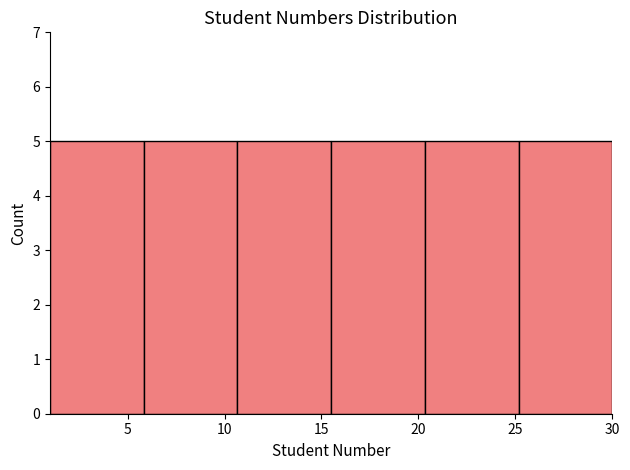

Reading left to right, transcribe this chart: for each bar, give the range it covers on the x-axis and its height. Neither the bar edges nor the heights are printed on the chart, so give them approximately, as read against the axes.

1.0 to 6.0: 5
6.0 to 10.5: 5
10.5 to 15.5: 5
15.5 to 20.5: 5
20.5 to 25.0: 5
25.0 to 30.0: 5